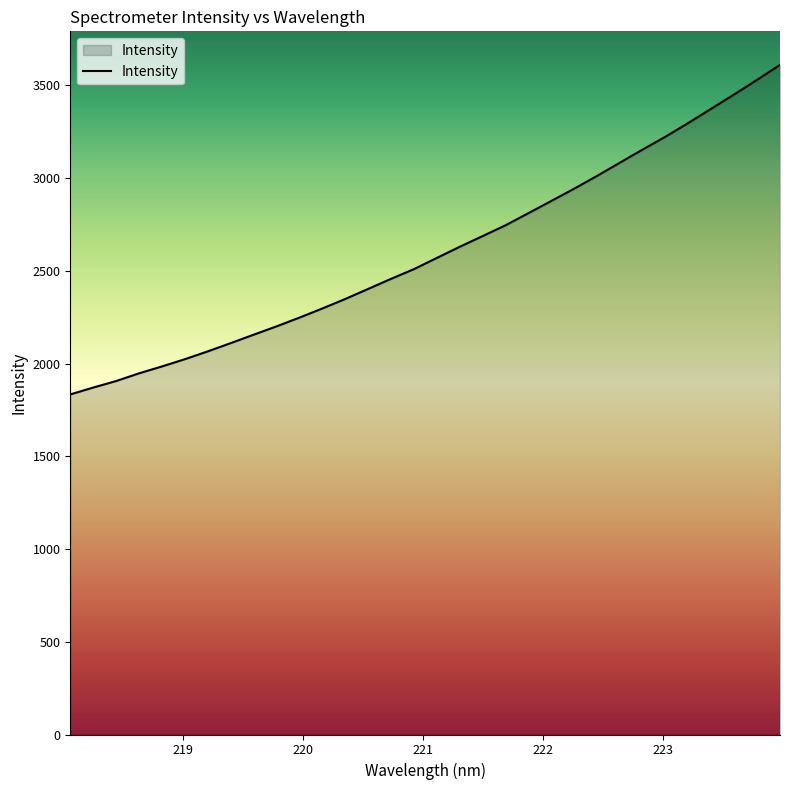

What is the greatest value displayed?

3610.7